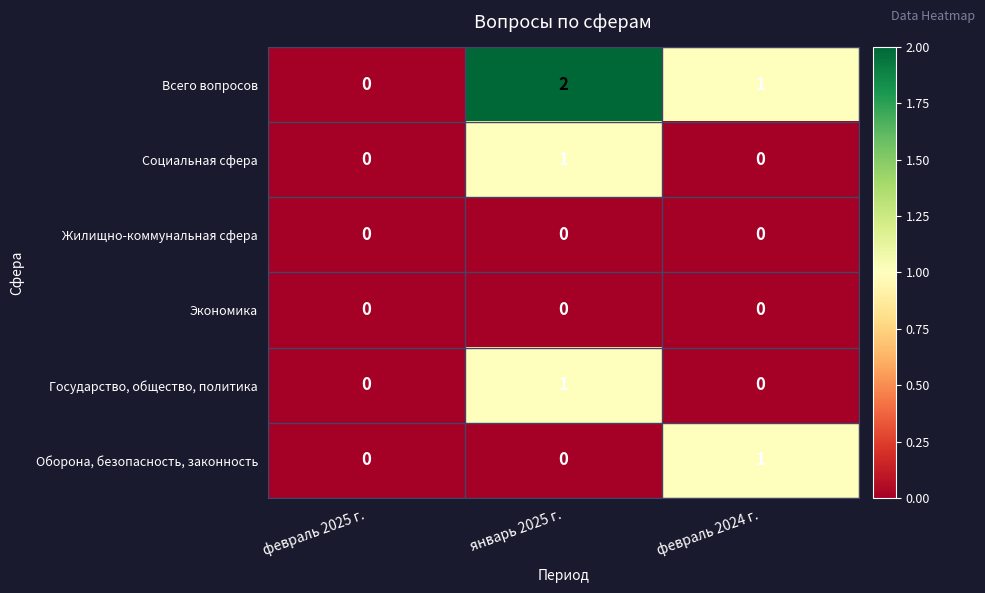

How many data points does each series have?

3